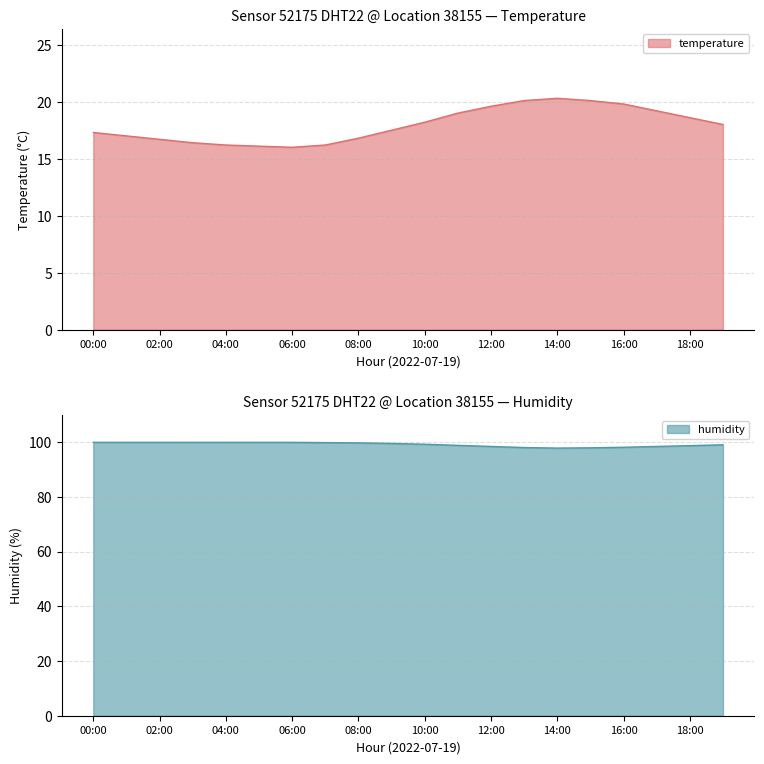

How many interior local peaks does the temperature series have?

1